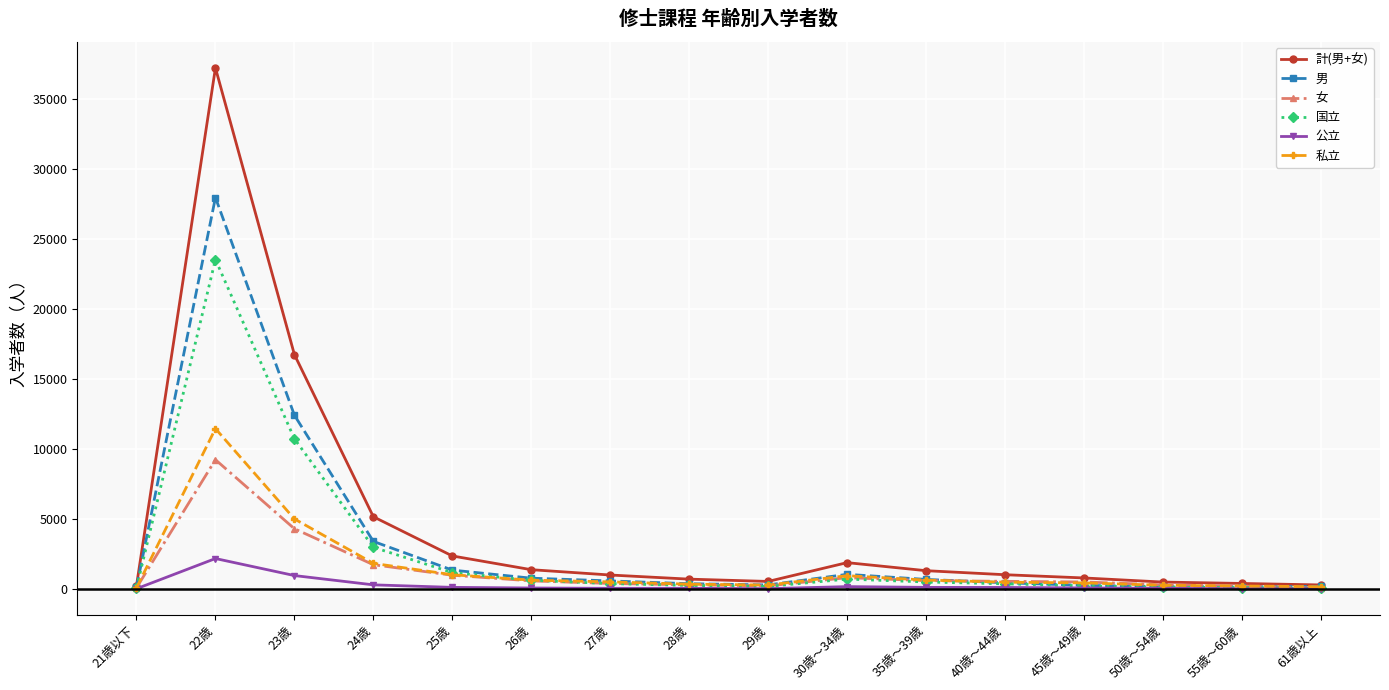

What is the label of the 8th point from the right?

29歳